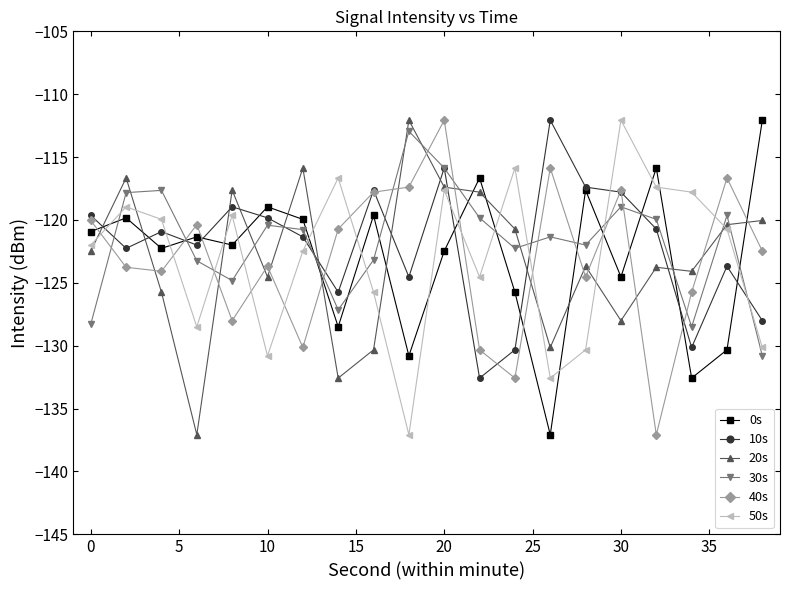

What is the average value of the 30s series?

-121.8